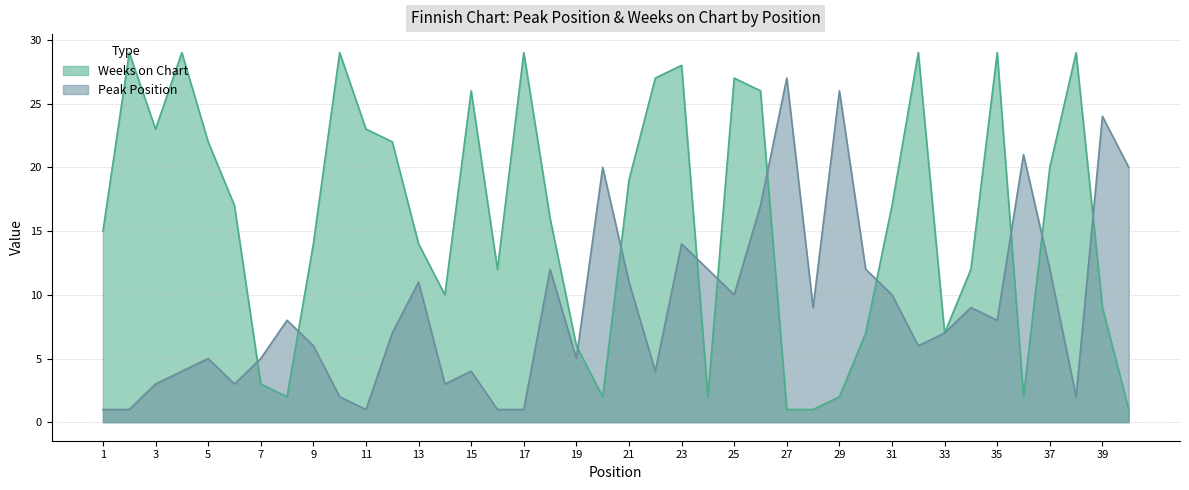

Which series changed the most between 23 and 28?

Weeks on Chart